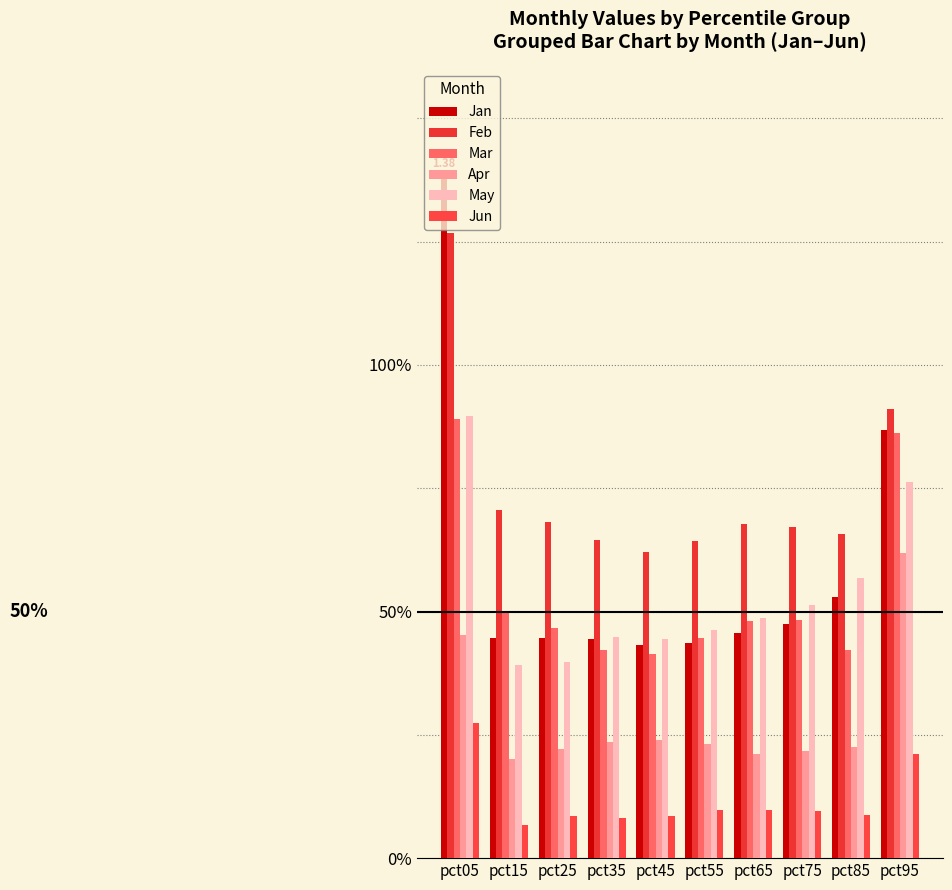

True or false: Apr has a value of 0.1 at pct45.

False